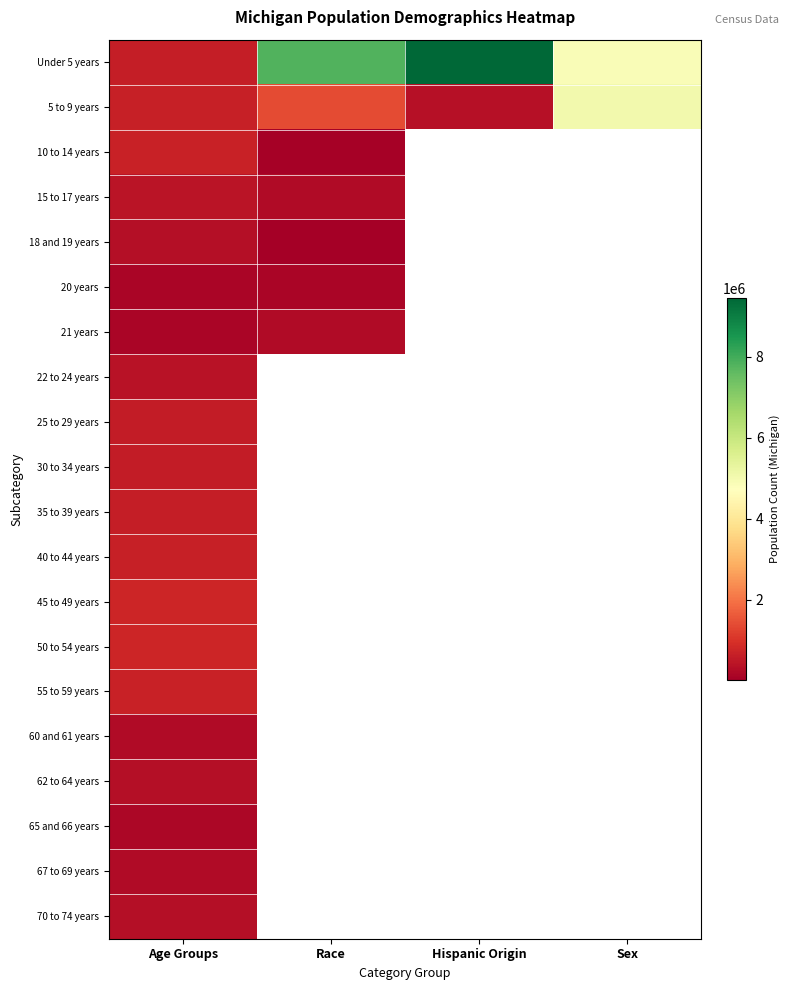

At which label does 50 to 54 years reach its minimum?

Age Groups